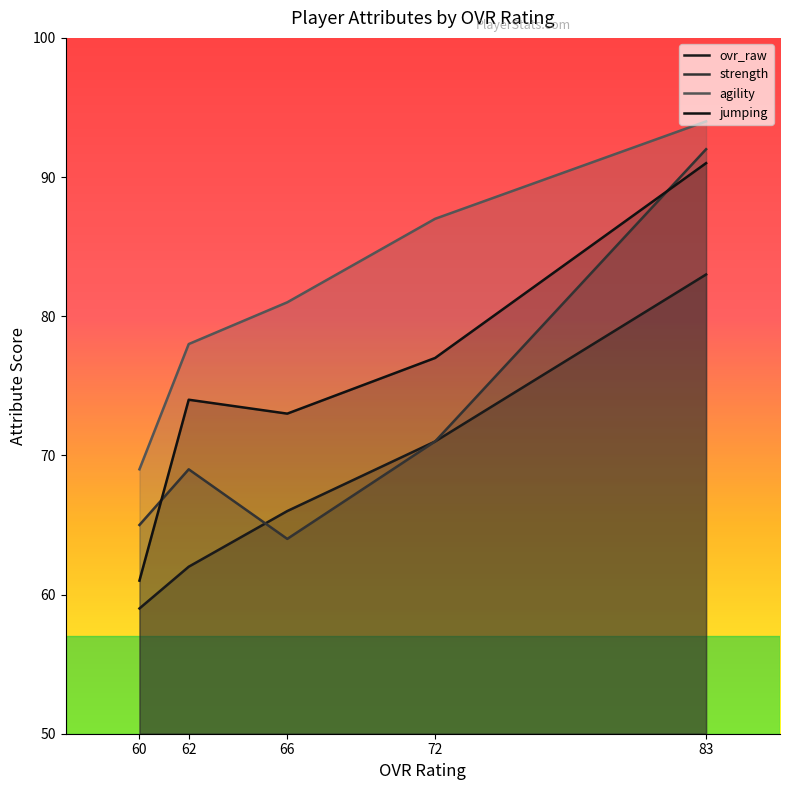

What are all the series names shown in the legend?

ovr_raw, strength, agility, jumping